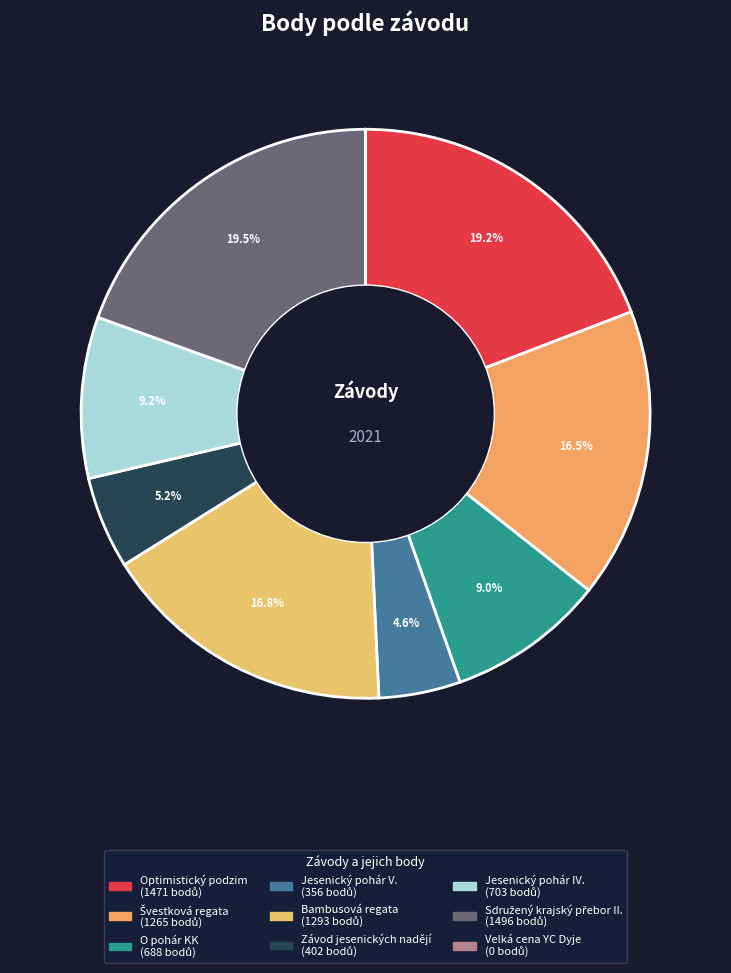

What is the total percentage of Sdružený krajský přebor II. and Optimistický podzim?

38.7%